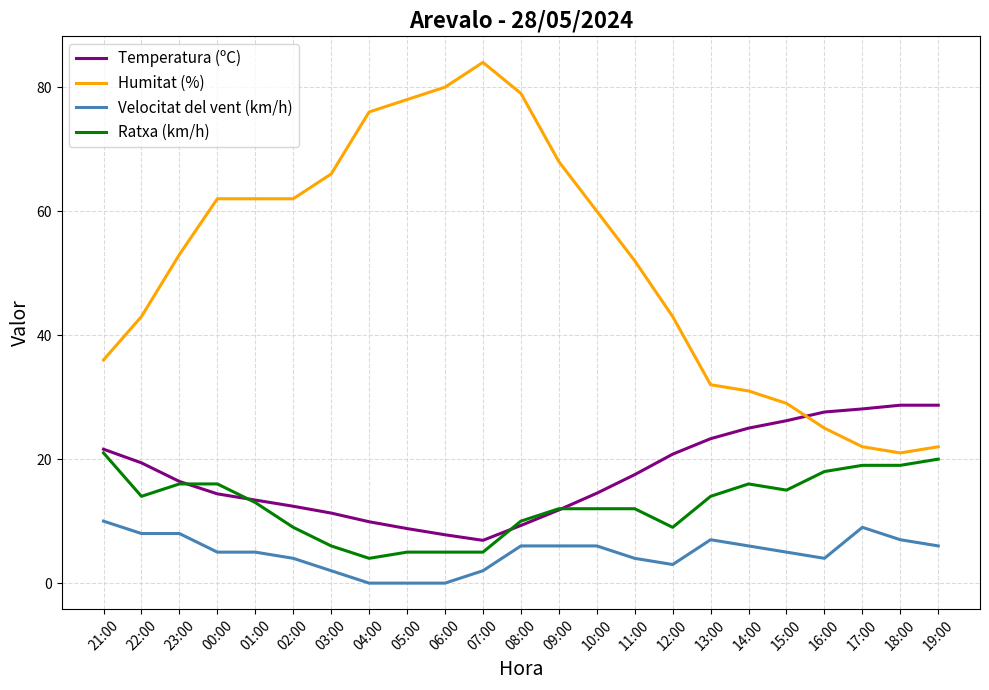

What are all the series names shown in the legend?

Temperatura (ºC), Humitat (%), Velocitat del vent (km/h), Ratxa (km/h)